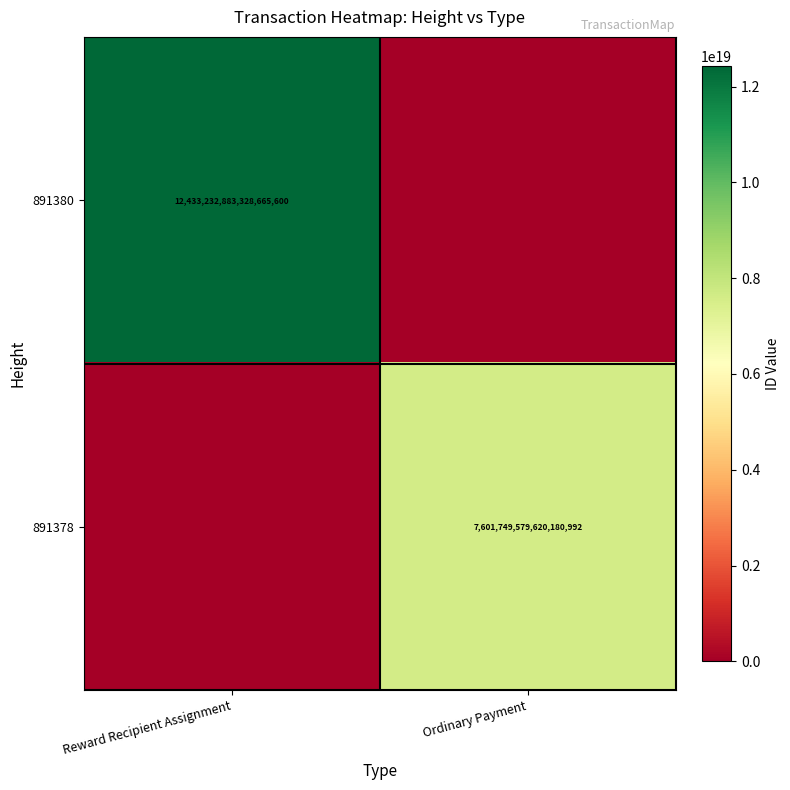

Which has a higher value, Ordinary Payment or Reward Recipient Assignment?

Reward Recipient Assignment